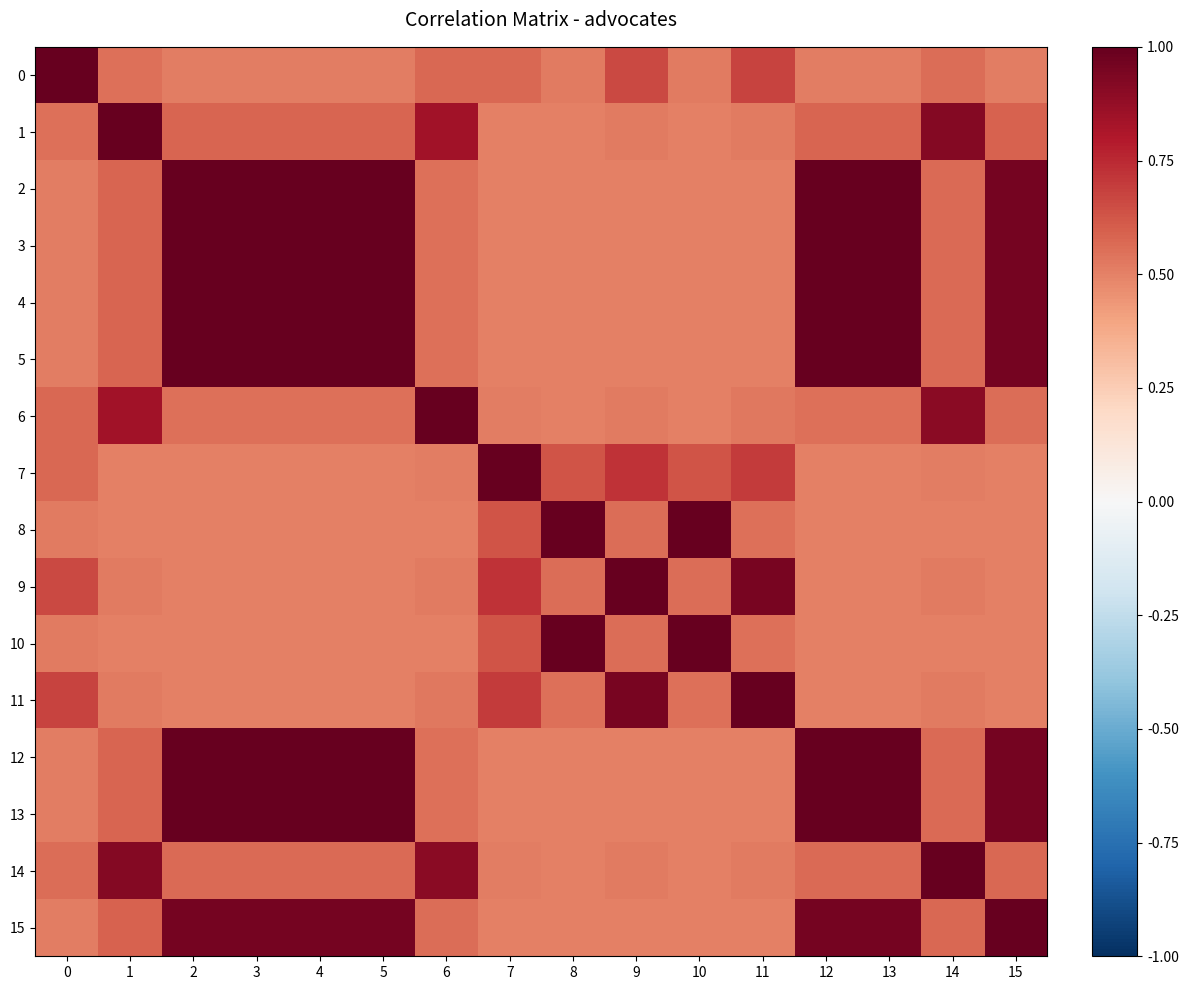

Rank the series at 13 from lowest to highest value.

8, 10, 7, 9, 11, 0, 6, 14, 1, 15, 4, 5, 2, 3, 12, 13